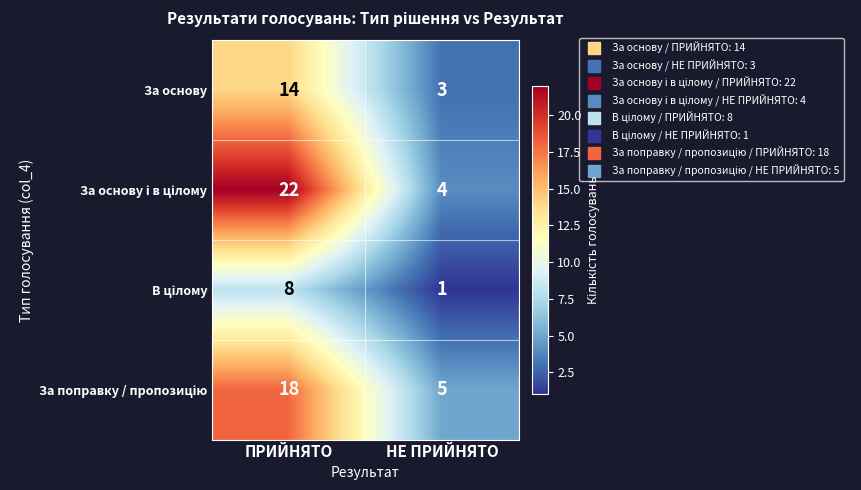

At which category is the sum across all series the highest?

ПРИЙНЯТО